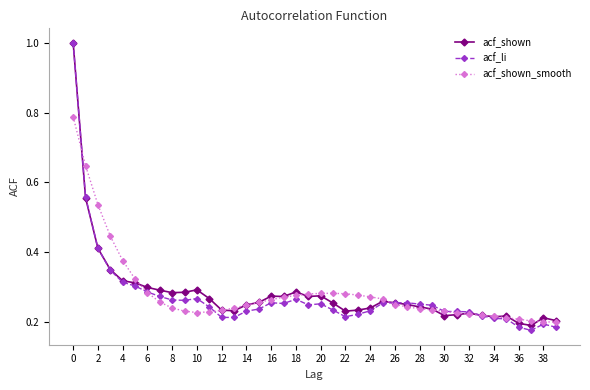

What is the maximum value shown in the chart?

1.0